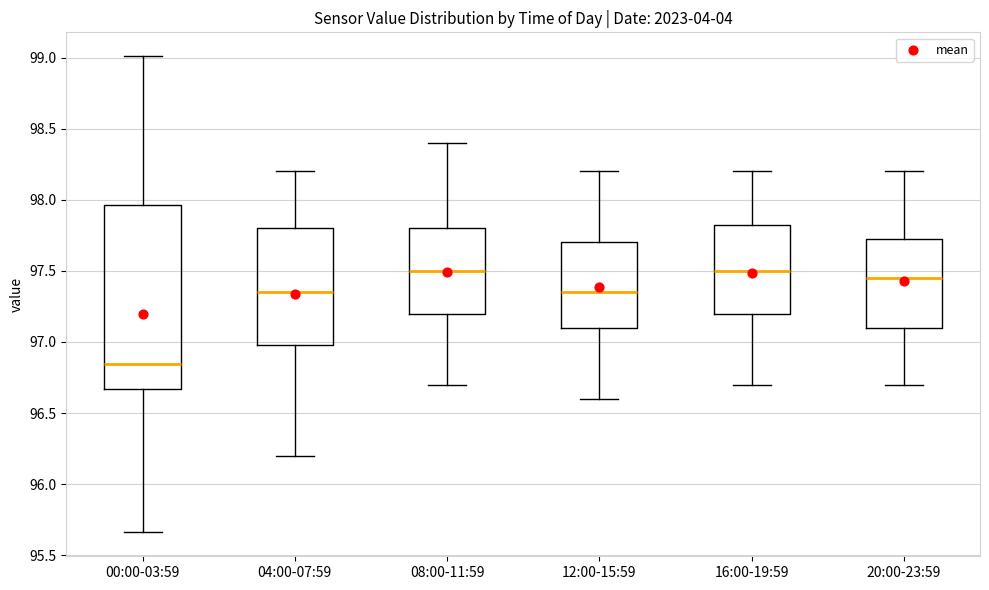

Reading left to right, read every box against the y-axis: the position of its median line, the range the box covers, and the ends of its whiskers. The values are not printed on the chart, so give them approximately, as read against the axis.

00:00-03:59: median 96.85, box 96.65 to 97.95, whiskers 95.65 to 99.00
04:00-07:59: median 97.35, box 97.00 to 97.80, whiskers 96.20 to 98.20
08:00-11:59: median 97.50, box 97.20 to 97.80, whiskers 96.70 to 98.40
12:00-15:59: median 97.35, box 97.10 to 97.70, whiskers 96.60 to 98.20
16:00-19:59: median 97.50, box 97.20 to 97.85, whiskers 96.70 to 98.20
20:00-23:59: median 97.45, box 97.10 to 97.75, whiskers 96.70 to 98.20